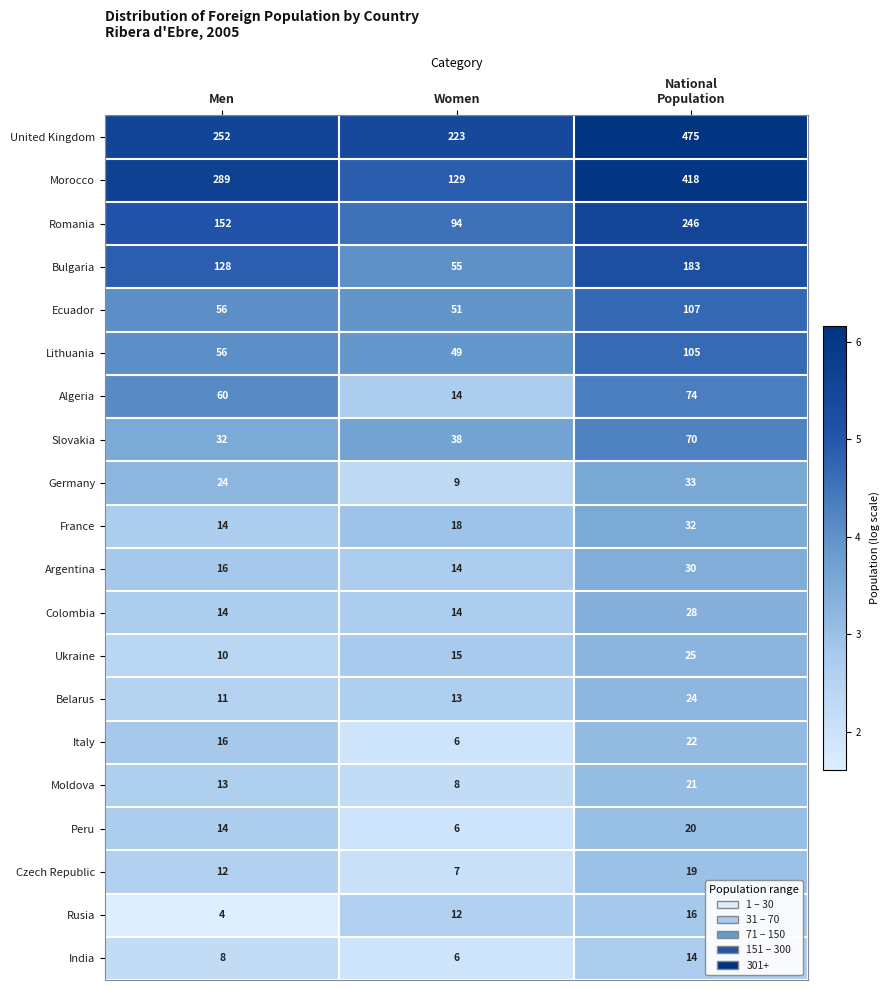

What is the difference between the maximum and minimum values in the Argentina series?

16